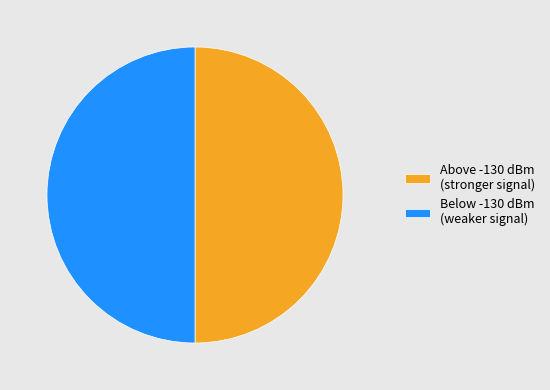

Approximately how many times larger is the value at Above -130 dBm (stronger signal) compared to Below -130 dBm (weaker signal)?

1.0